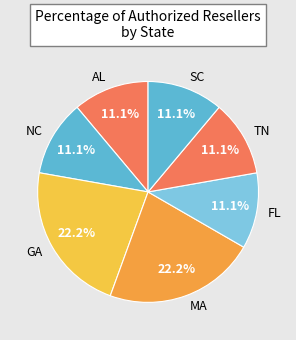

Does any single category account for the majority?

No